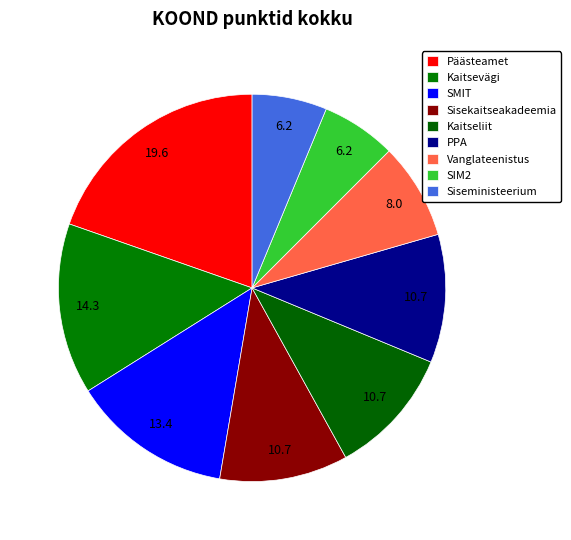

Rank the categories by value from lowest to highest.

SIM2, Siseministeerium, Vanglateenistus, Sisekaitseakadeemia, Kaitseliit, PPA, SMIT, Kaitsevägi, Päästeamet